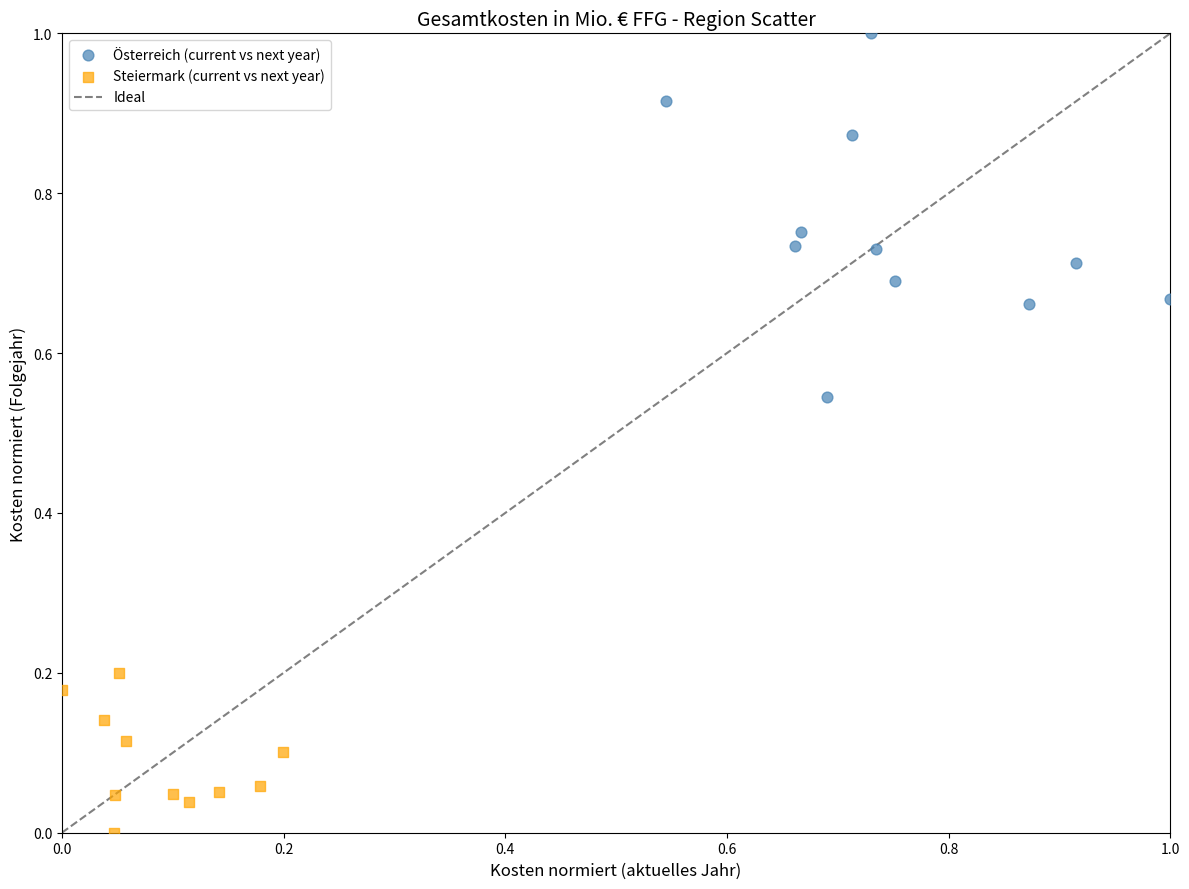

Which series contains the highest Y value?

Österreich (current vs next year)